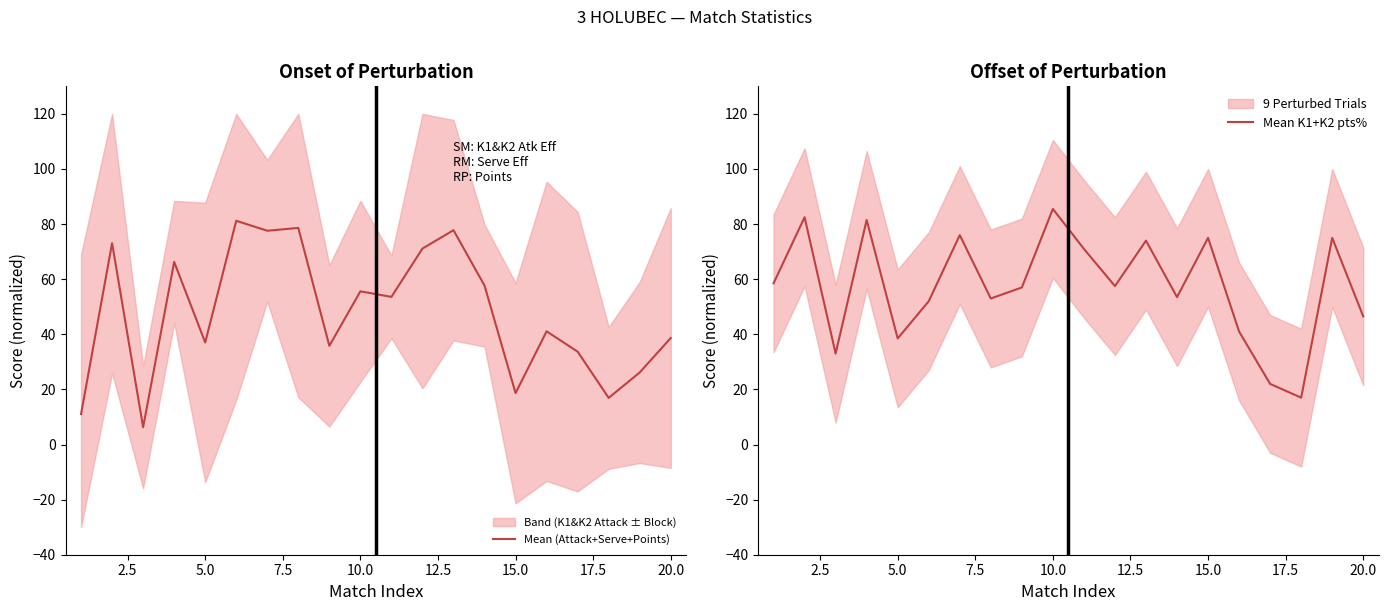

Which series has the largest total across all categories?

Mean K1+K2 pts%